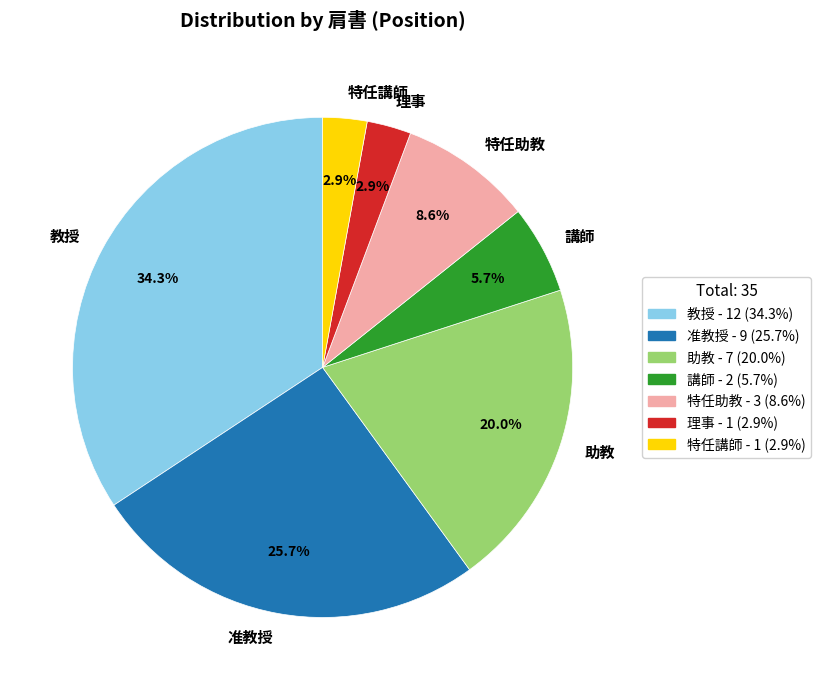

Is there any slice that represents more than half of the pie?

No